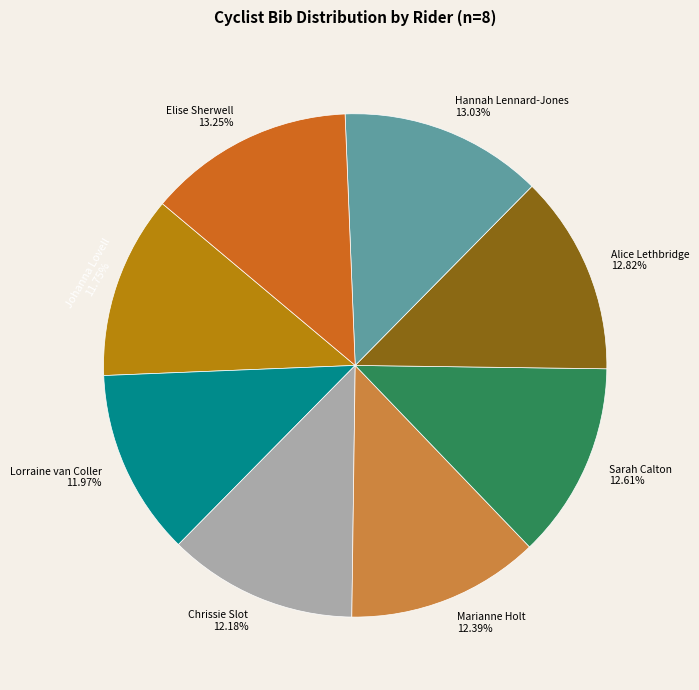

Do Hannah Lennard-Jones and Johanna Lovell together represent more than half of the pie?

No